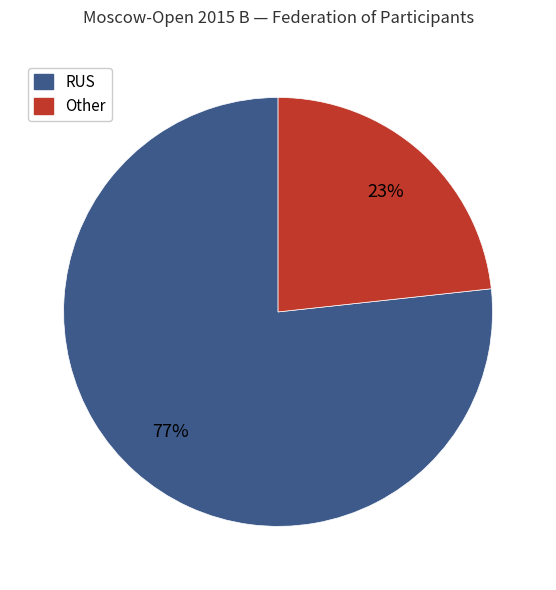

To the nearest percent, what portion does RUS represent?

77%